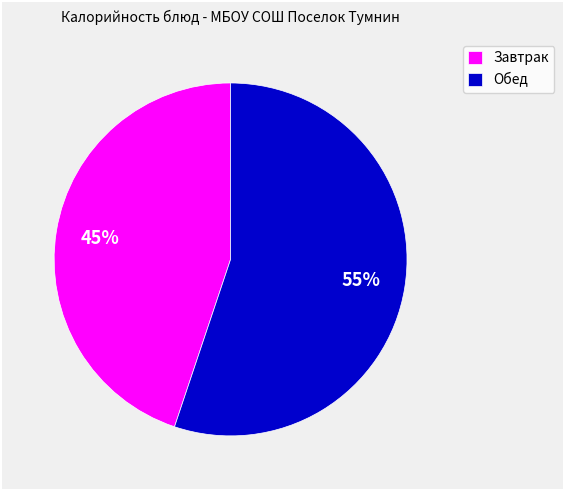

Is there a majority slice in this chart?

Yes